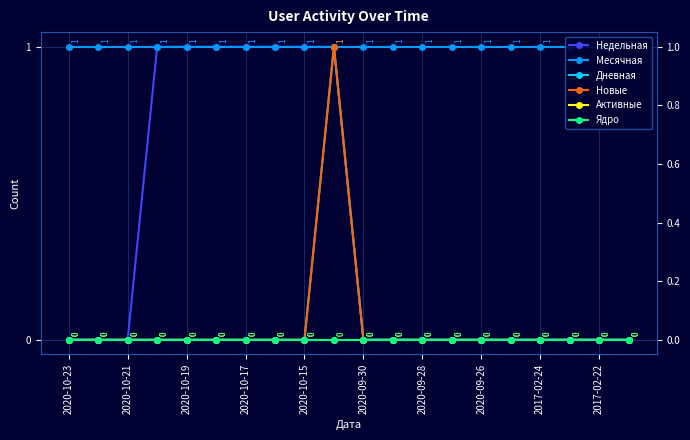

What is the label of the 15th point from the right?

2020-09-30